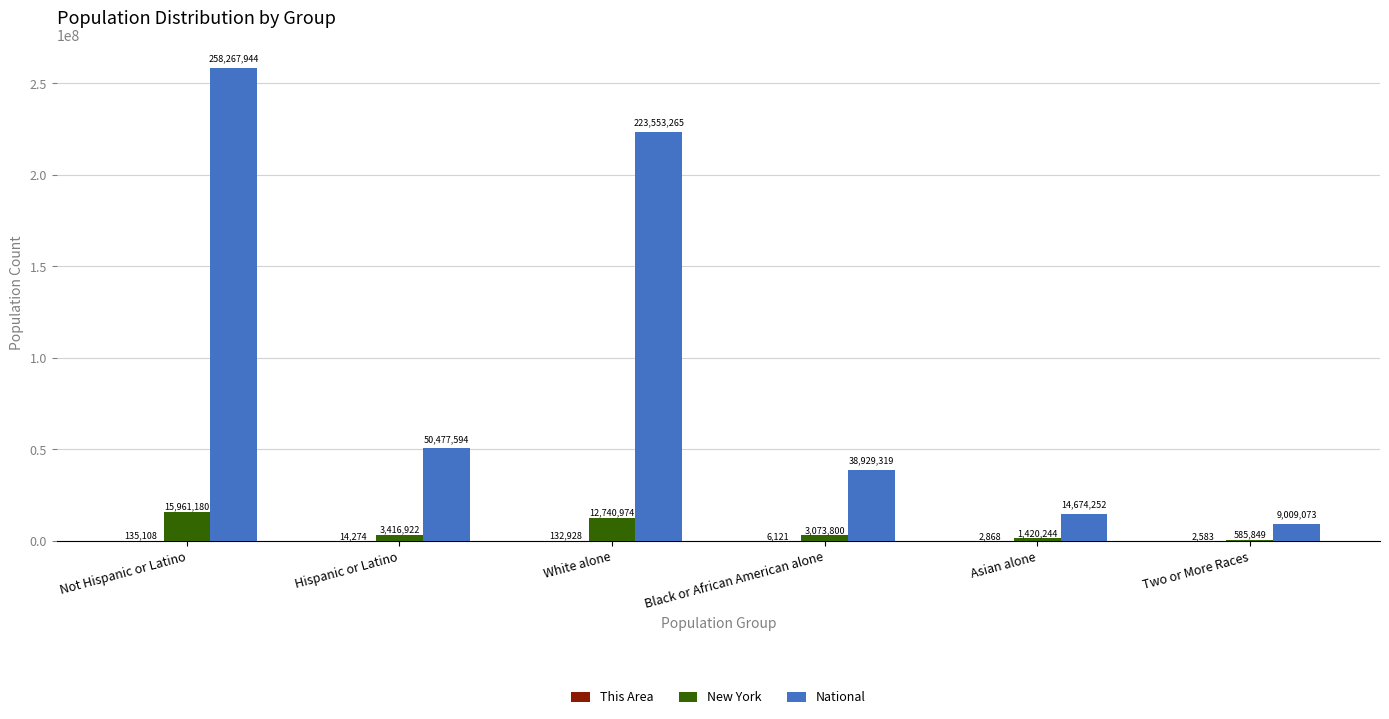

What is the total value across all series at Not Hispanic or Latino?

274364232